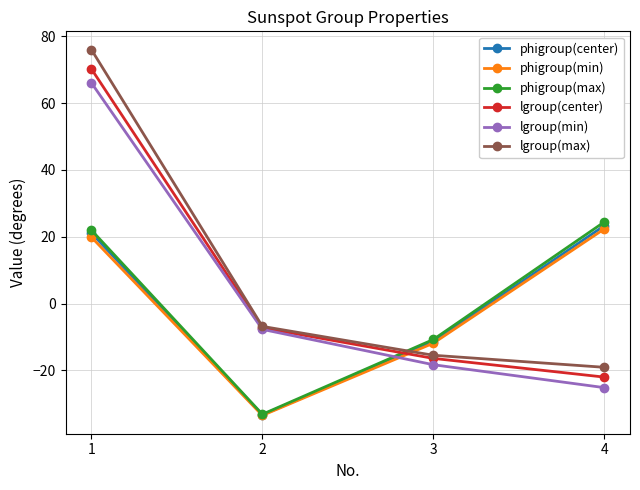

True or false: lgroup(min) and phigroup(min) cross at least once.

True